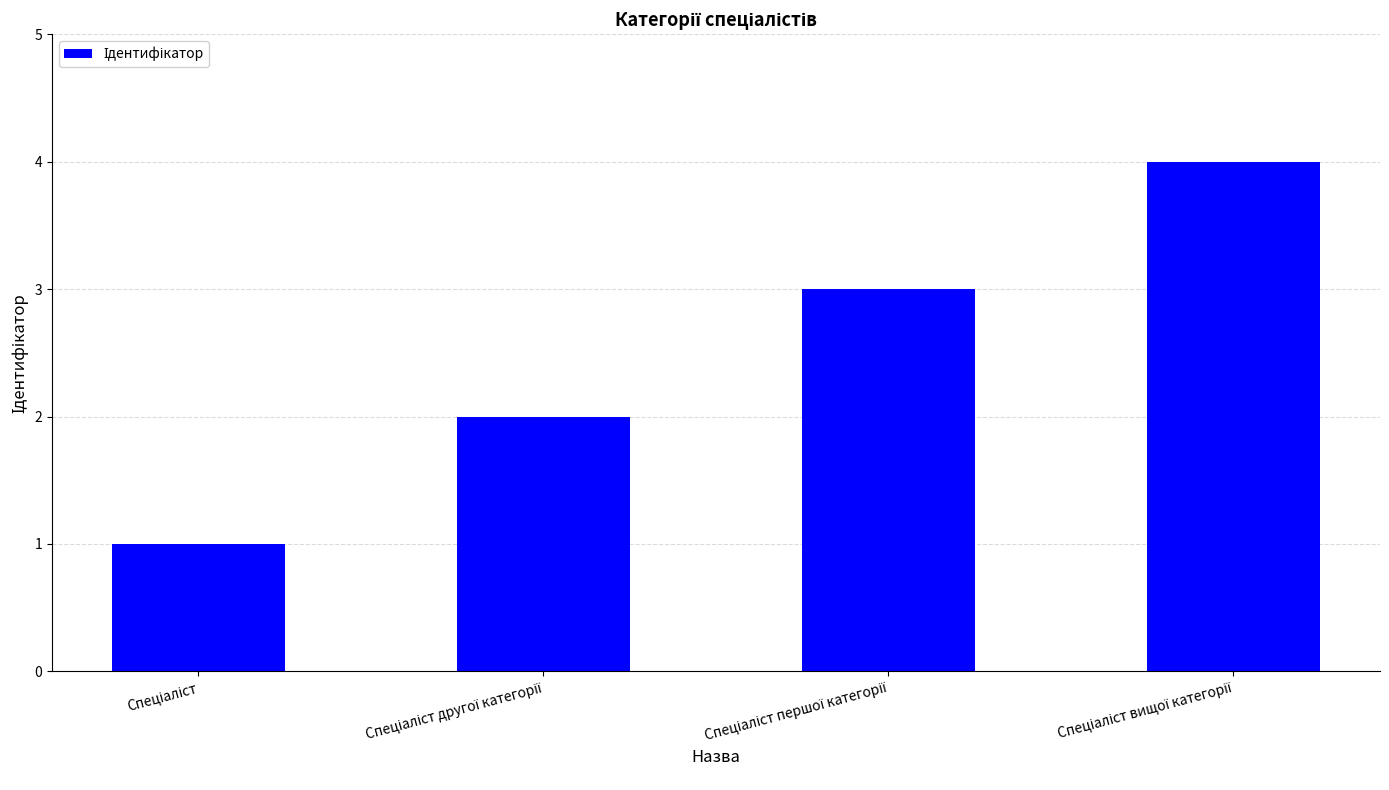

What is the difference between the maximum and minimum values?

3